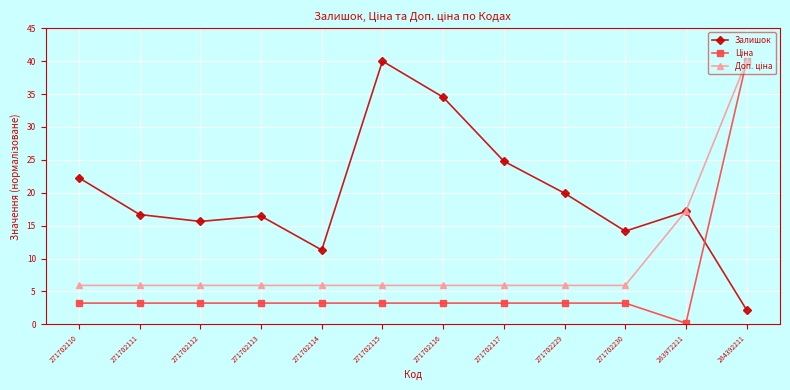

True or false: Залишок has more than 2 interior local peaks.

True